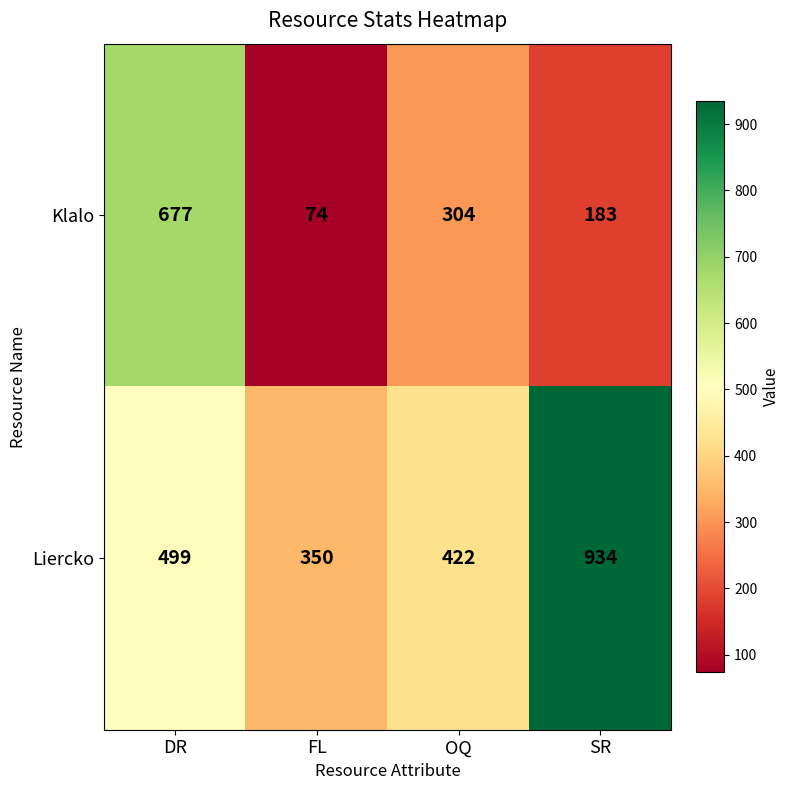

Is it true that Klalo equals 677 at DR?

True